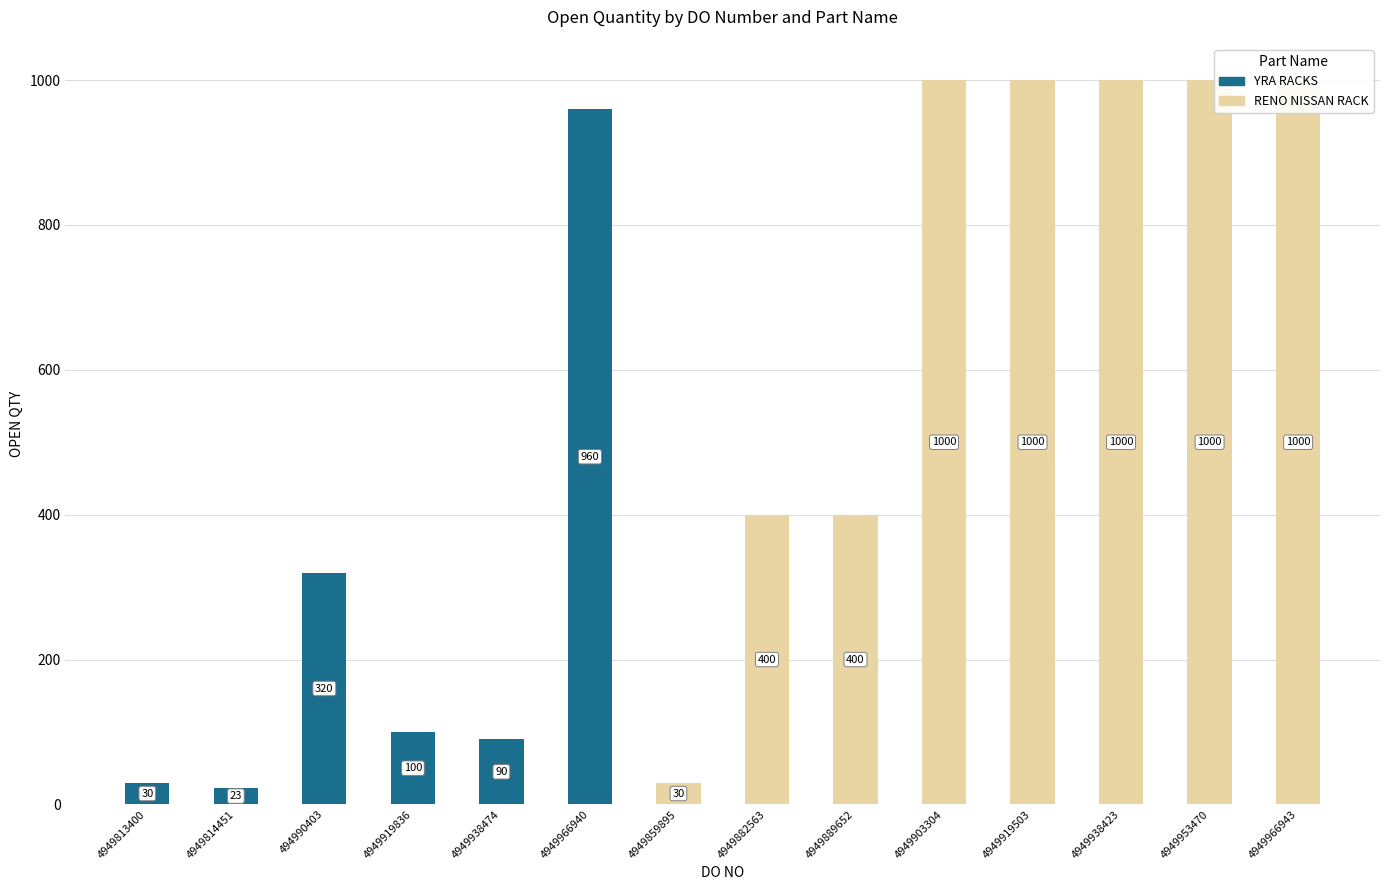

Which series has the largest total across all categories?

RENO NISSAN RACK